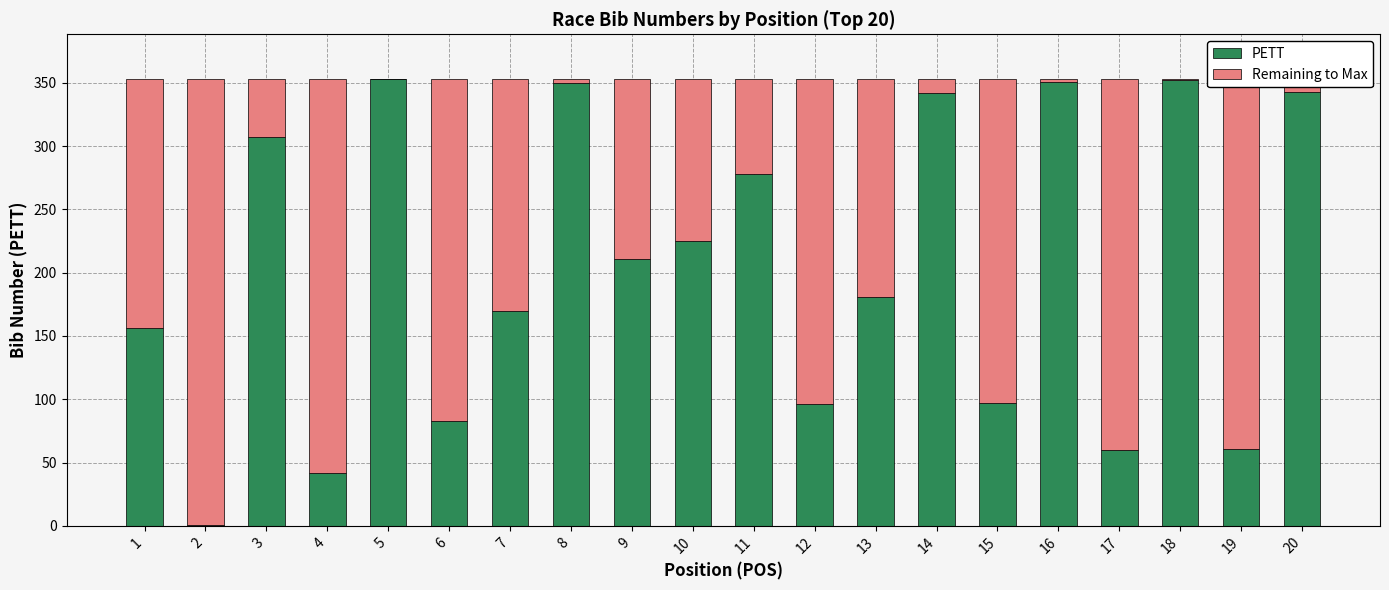

The PETT series shows 59 at 4. True or false?

False